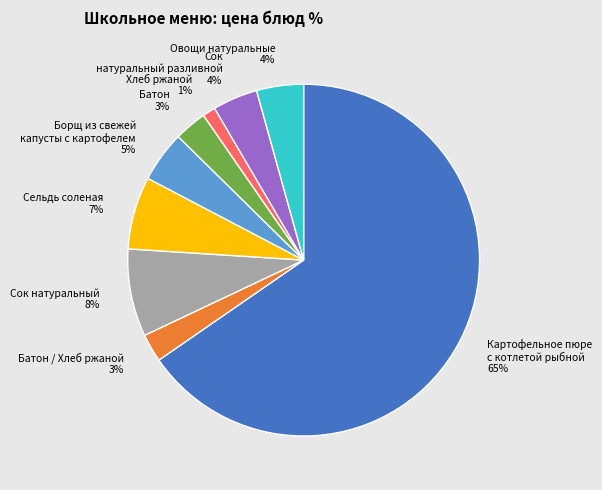

Combined, do Картофельное пюре с котлетой рыбной and Хлеб ржаной account for over 50%?

Yes